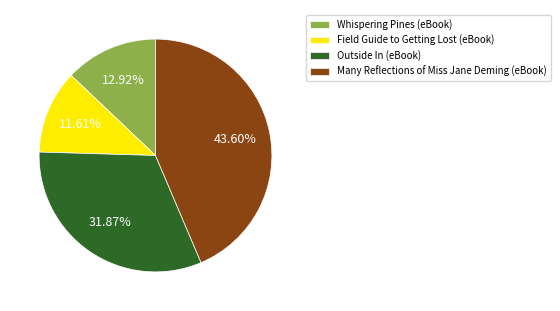

Count the number of slices in the pie.

4